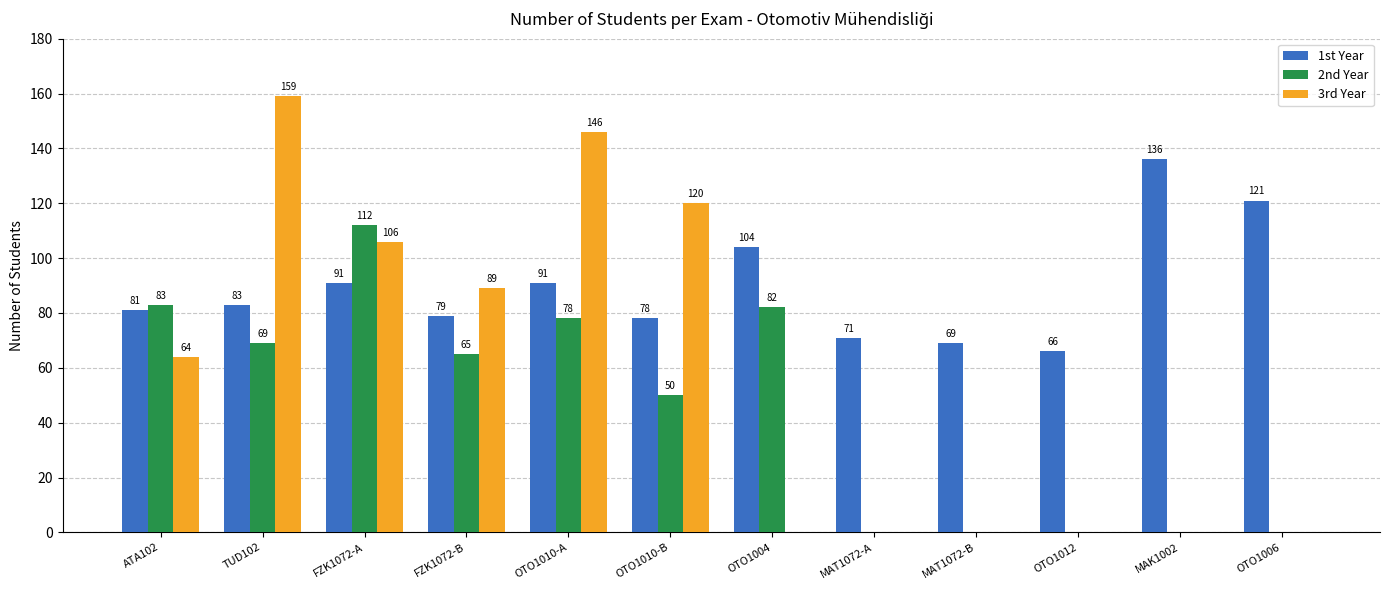

What is the sum of all 2nd Year values?

539